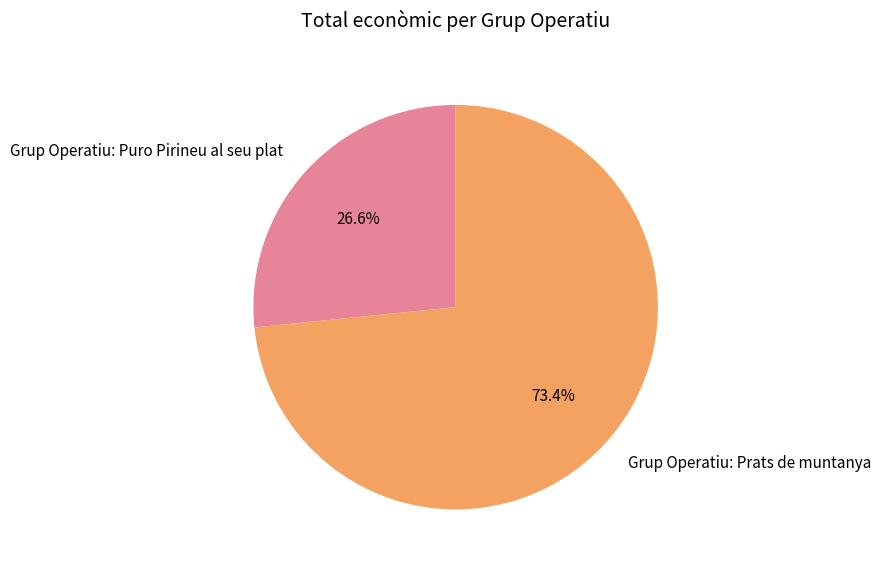

Which category has the smallest portion of the pie?

Grup Operatiu: Puro Pirineu al seu plat